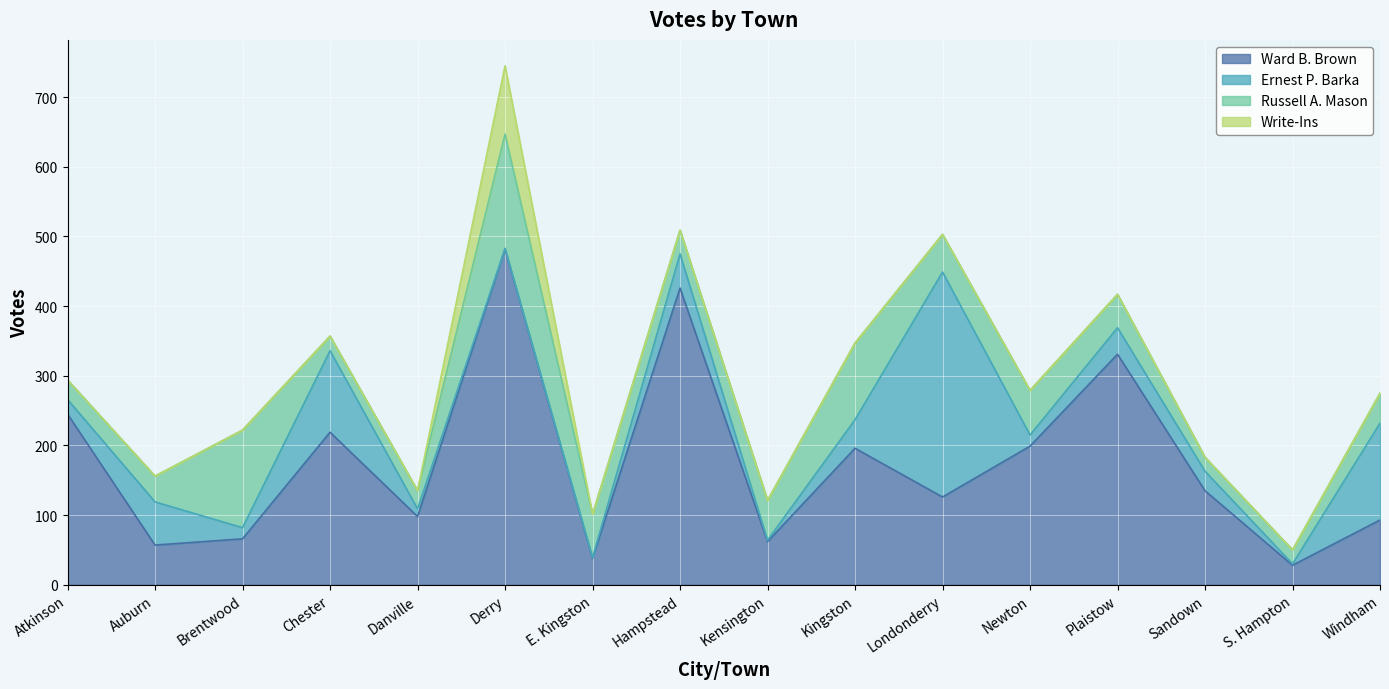

Reading right to left, transcribe all the data shown in this chart.

Ward B. Brown: 93	28	135	331	199	126	196	62	426	38	482	98	219	66	57	245
Ernest P. Barka: 139	2	28	38	16	323	41	2	49	1	1	11	117	16	62	21
Russell A. Mason: 43	20	20	48	64	54	110	57	34	62	164	26	21	140	37	28
Write-Ins: 0	0	0	0	0	0	0	0	0	0	98	0	0	0	0	0